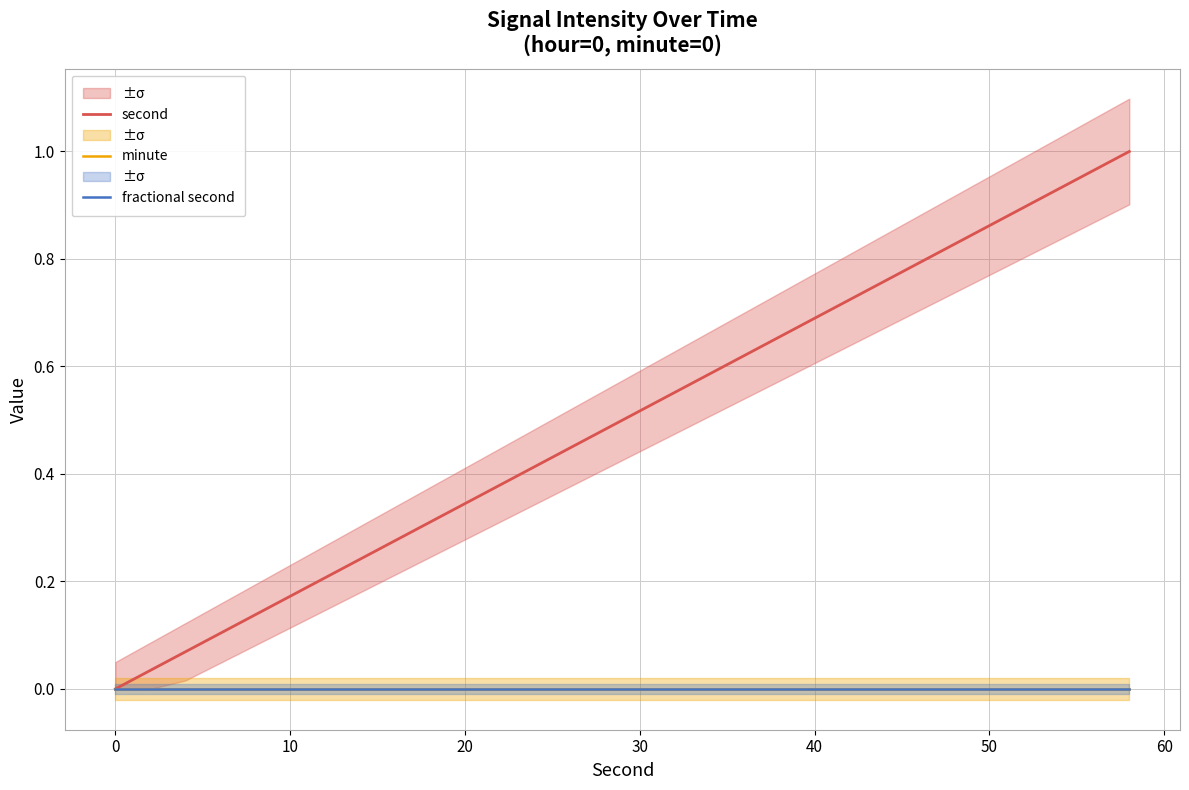

What is the difference between the second highest and second lowest values in the second series?

0.9